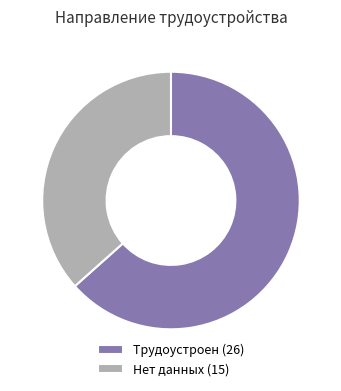

Which category has the smallest portion of the pie?

Нет данных